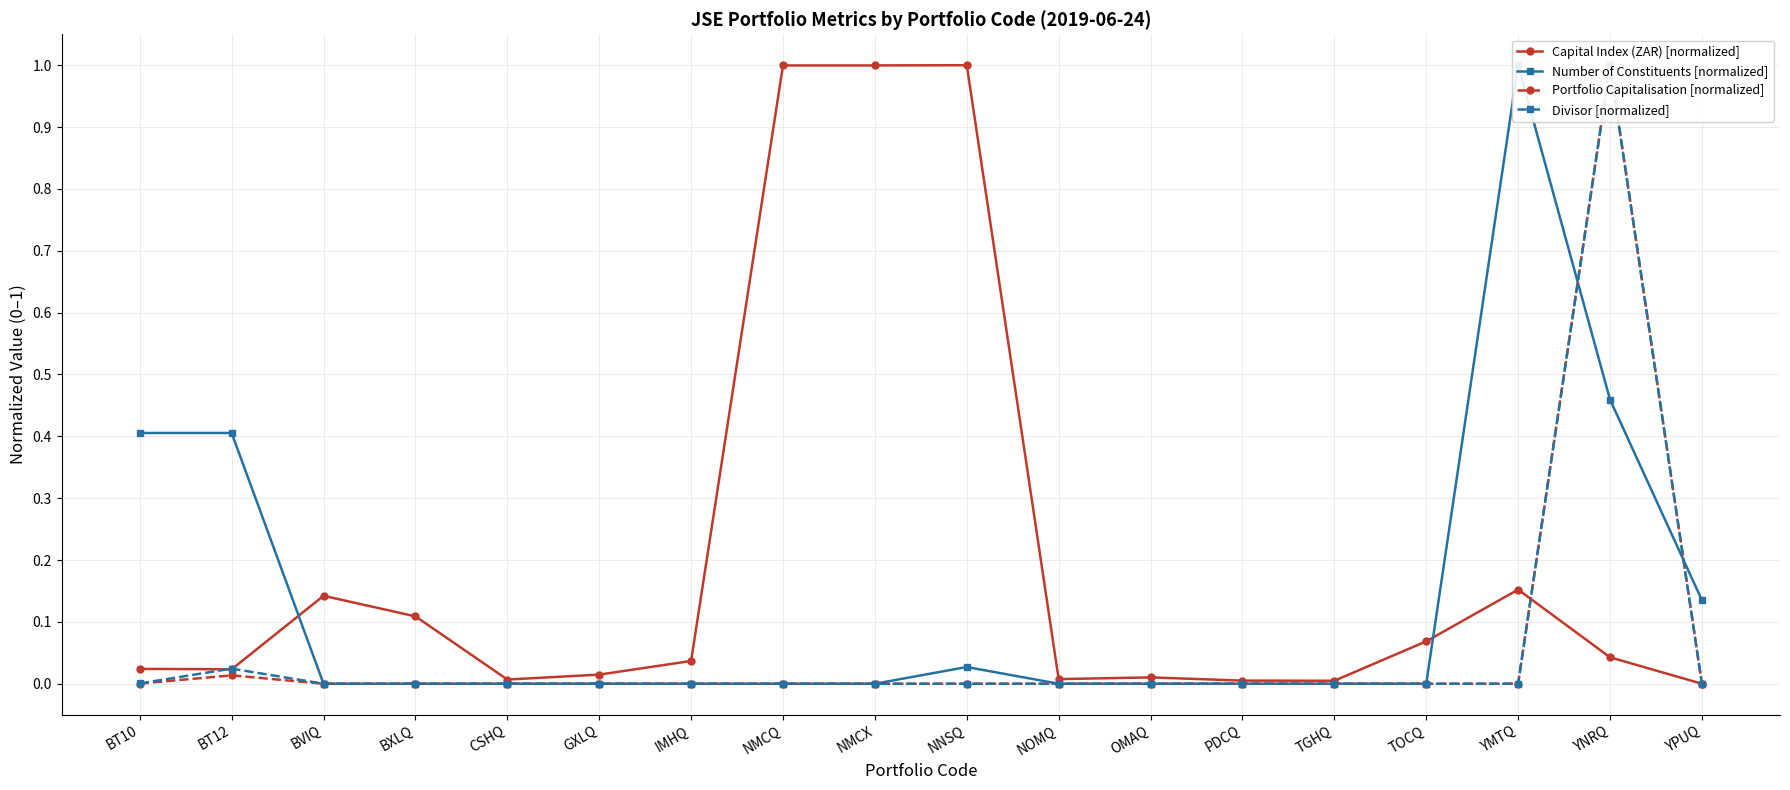

Which series has the largest total across all categories?

Capital Index (ZAR) [normalized]